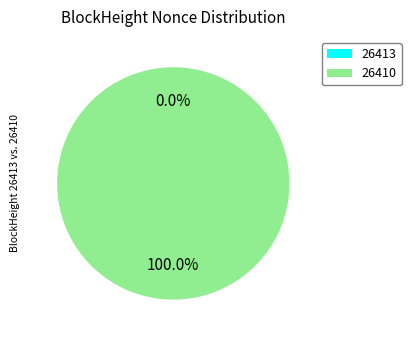

The 26410 slice represents 99% of the pie. True or false?

False